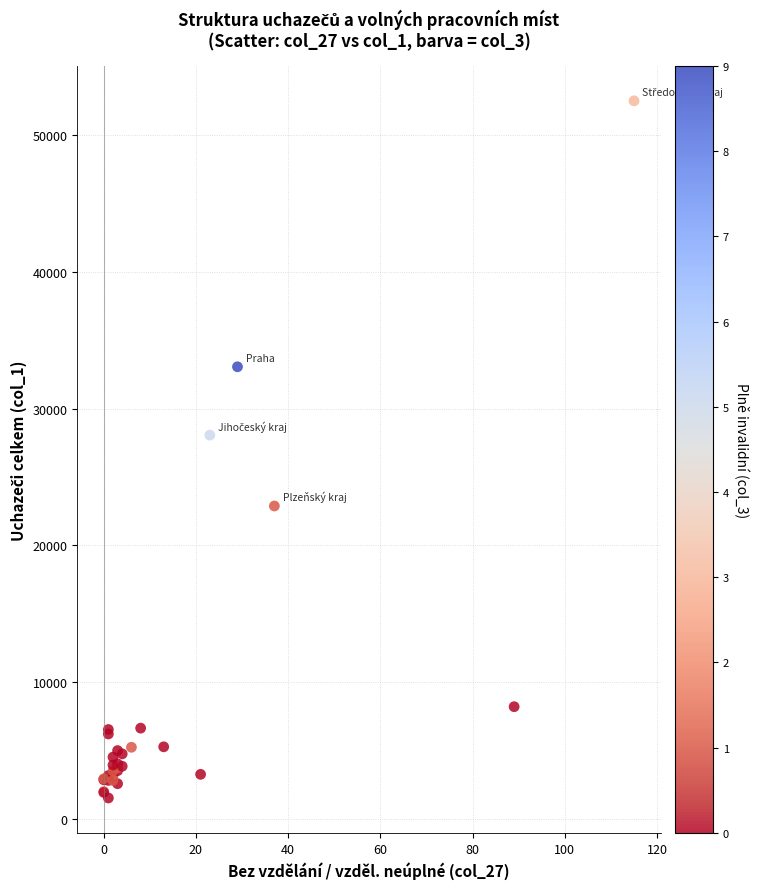

What Y value in the scatter plot is closest to 27016?

28059